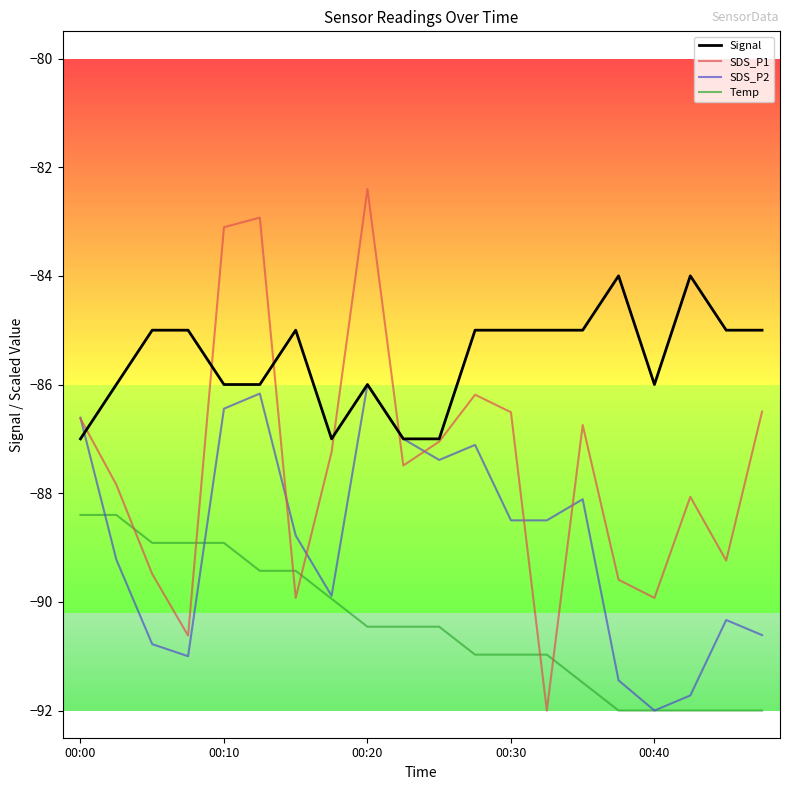

Which series has the largest range (max minus min)?

SDS_P1